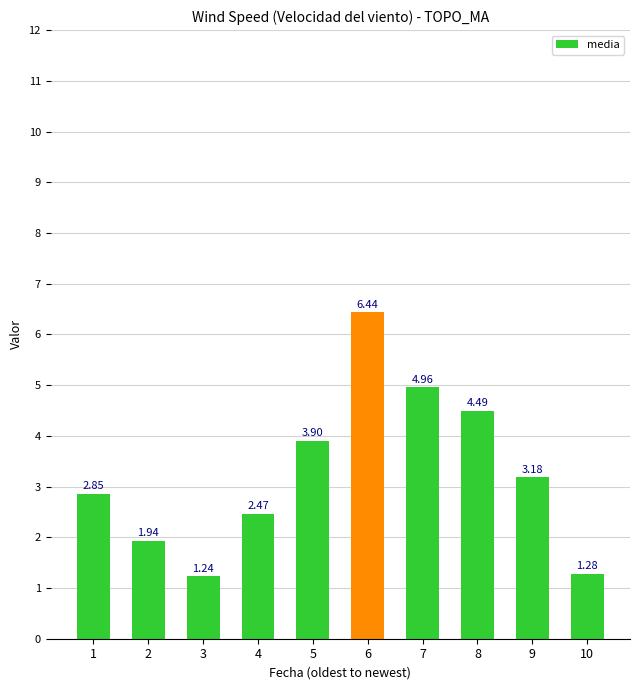

What is the difference between the values at 7 and 6?

1.5